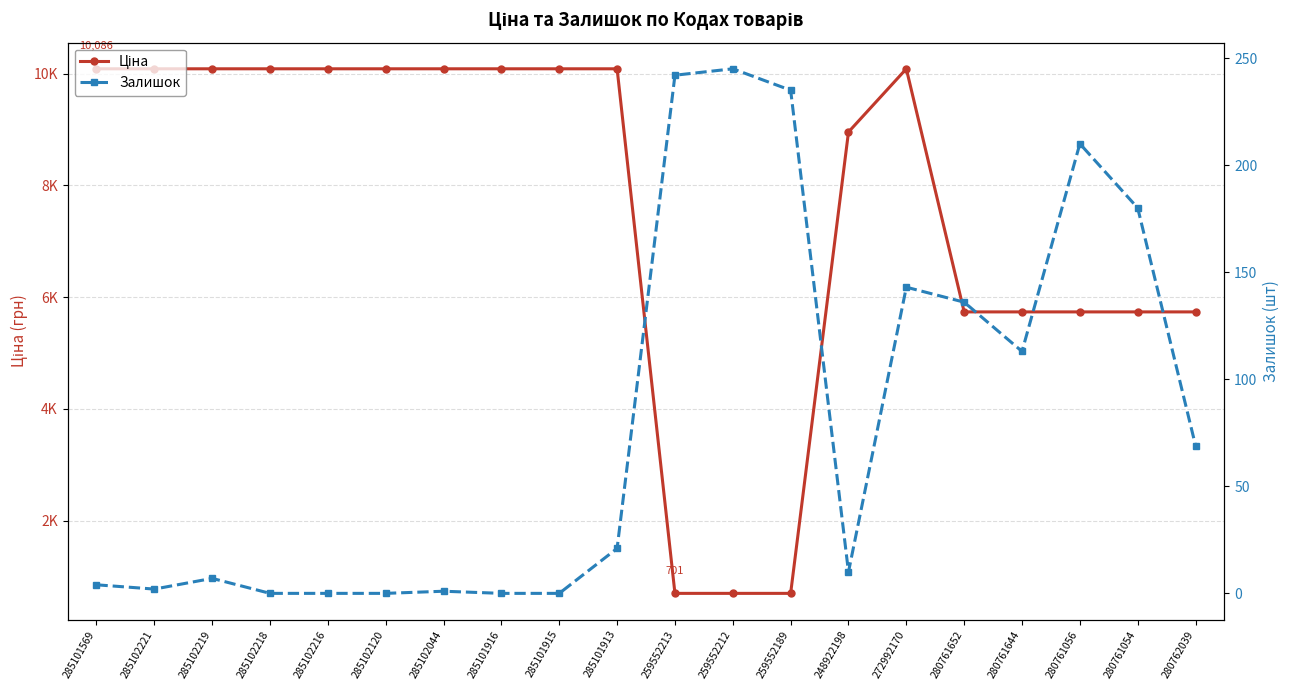

How many interior local peaks does the Ціна series have?

1